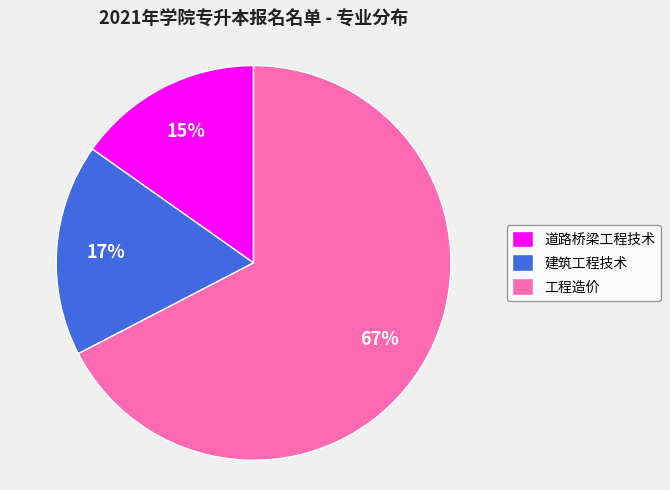

How many slices are in this pie chart?

3